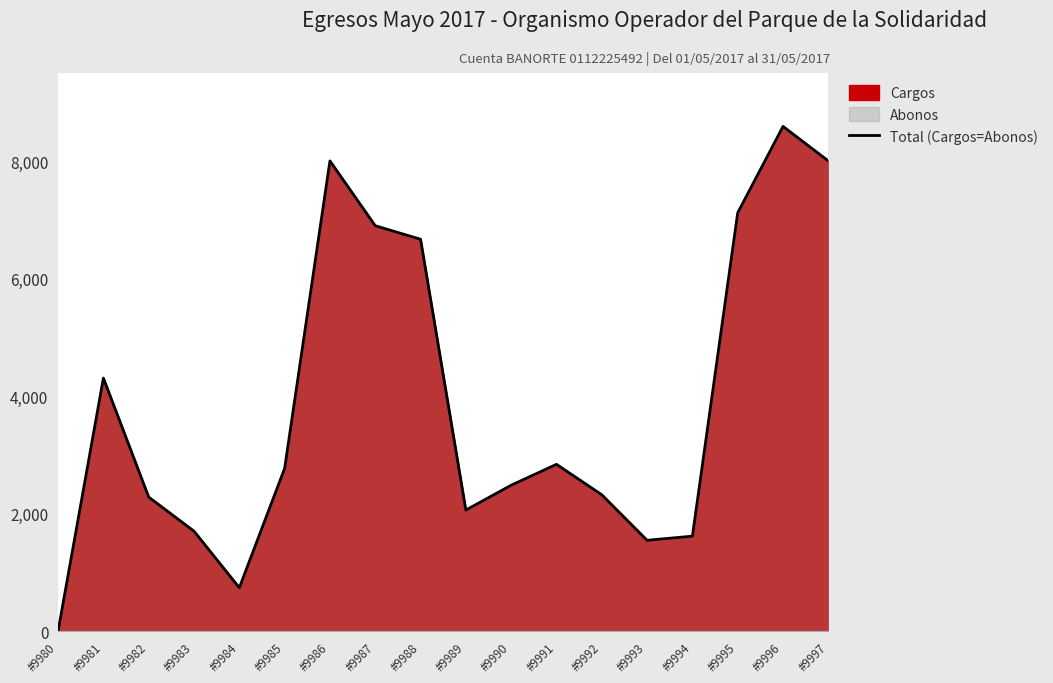

Reading right to left, extract all data points from this chart.

8003.8	8591.0	7120.0	1614.7	1544.9	2320.0	2837.8	2482.4	2059.0	6669.1	6900.0	8003.6	2768.0	737.0	1700.0	2280.4	4306.3	0.0